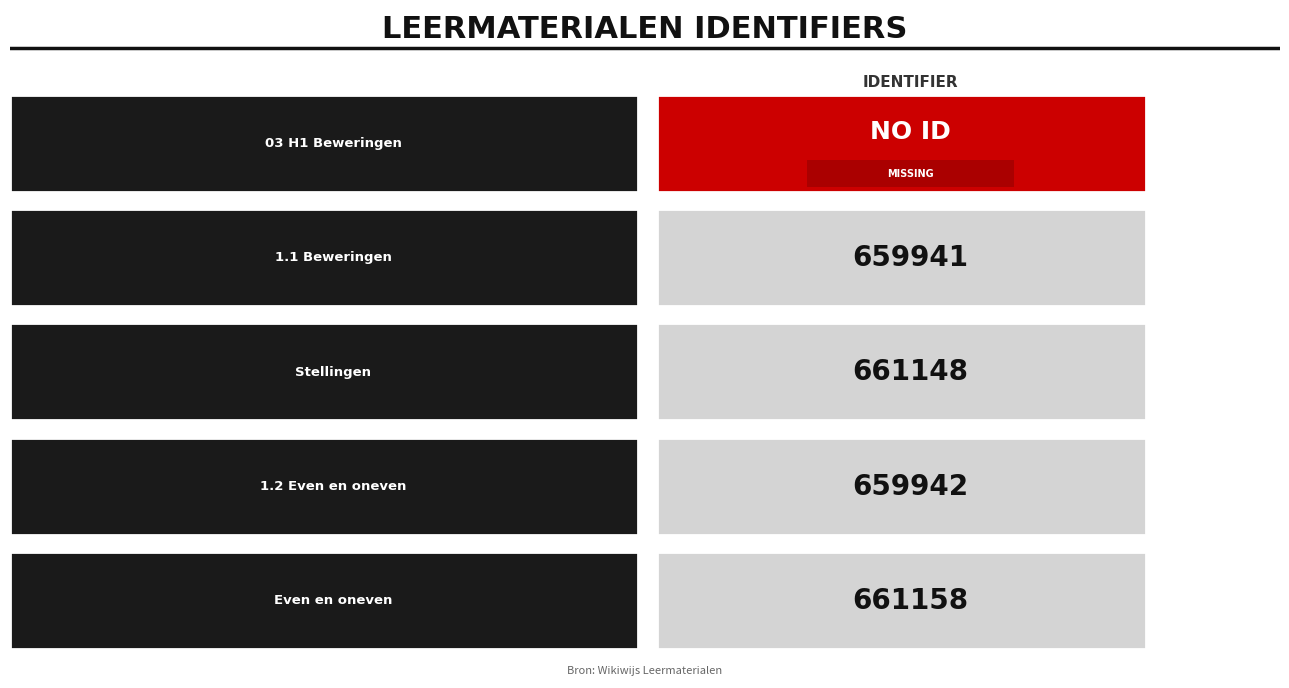

How many bars are there in total?

5